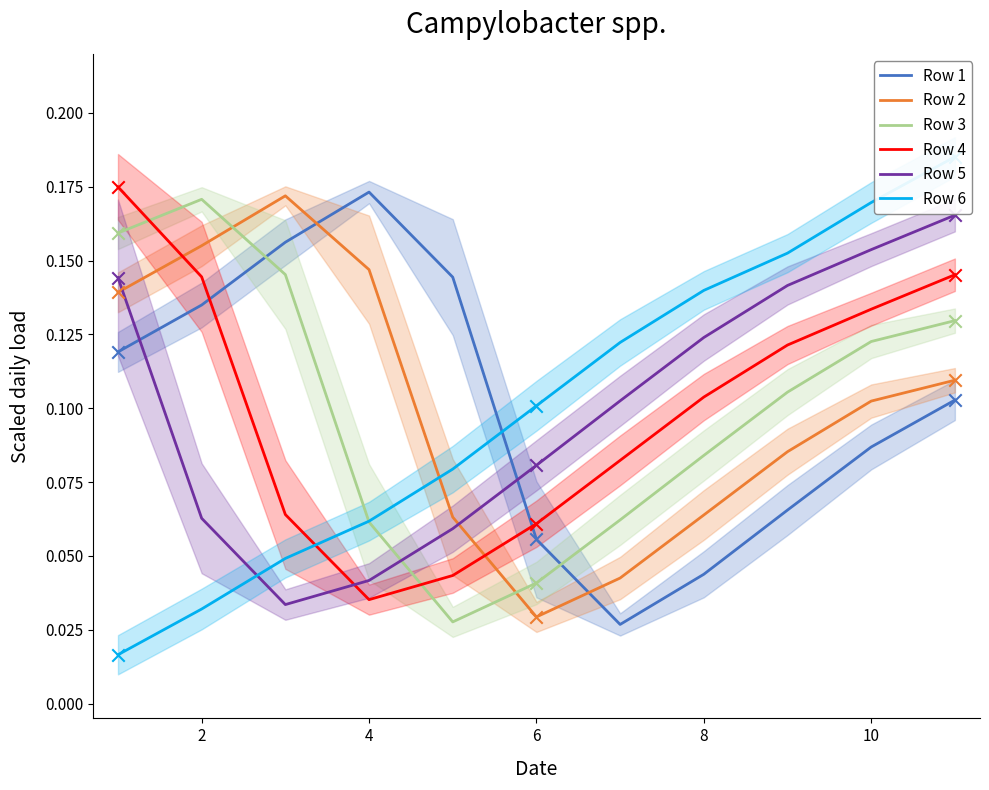

Which series contains the highest Y value?

Row 6